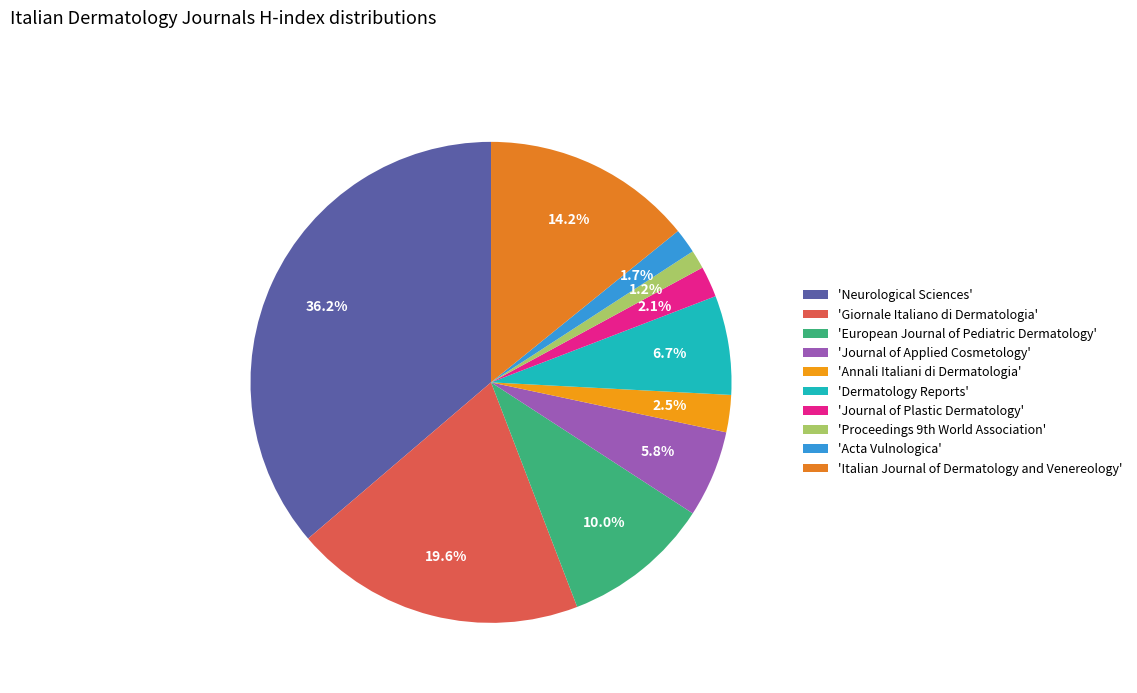

How many slices are in this pie chart?

10